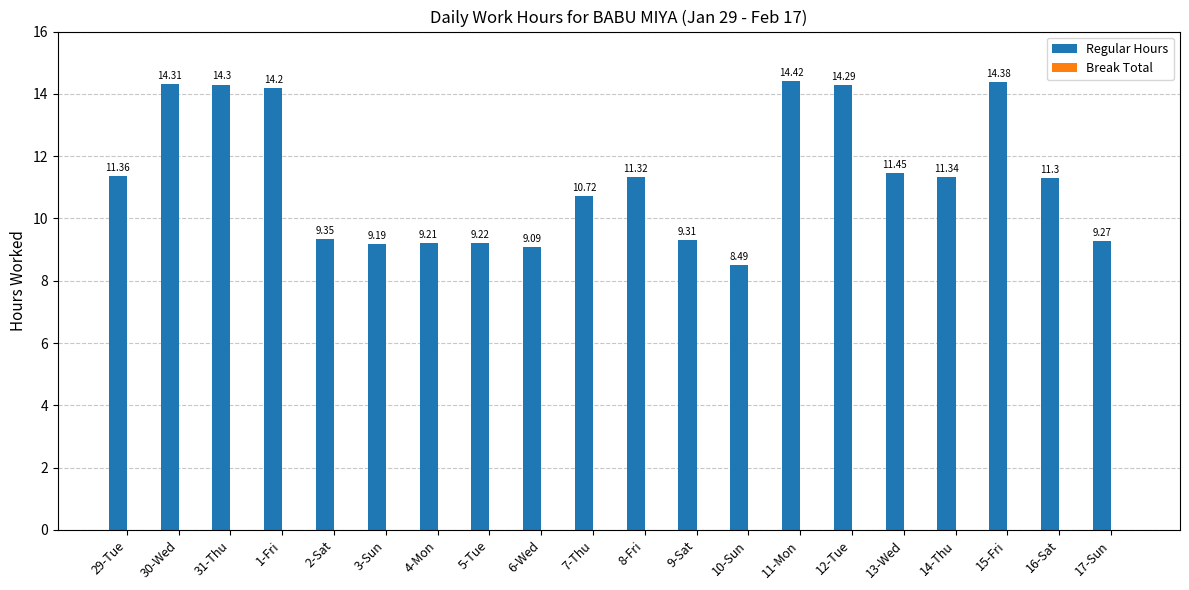

How many bars are there in total?

20